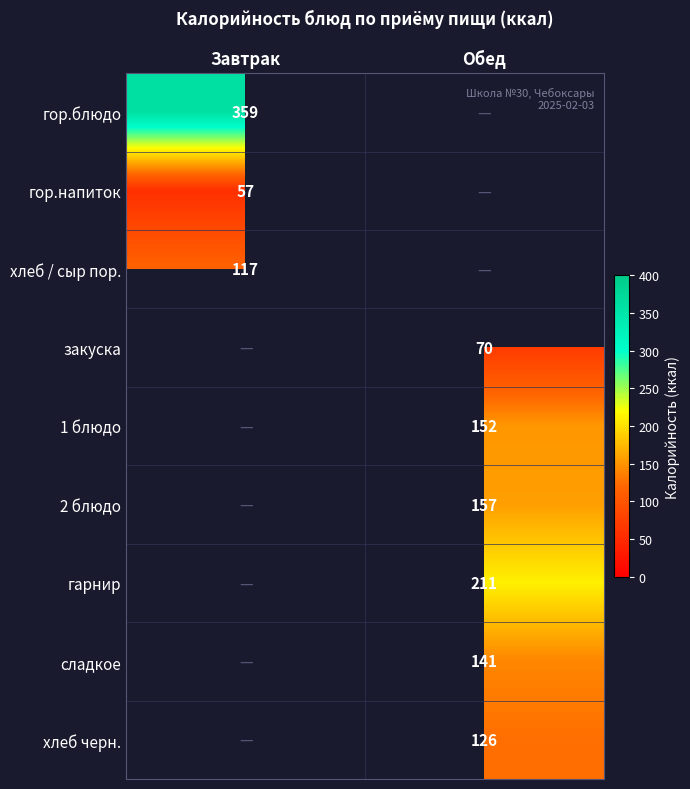

The закуска series shows 126 at Обед. True or false?

False